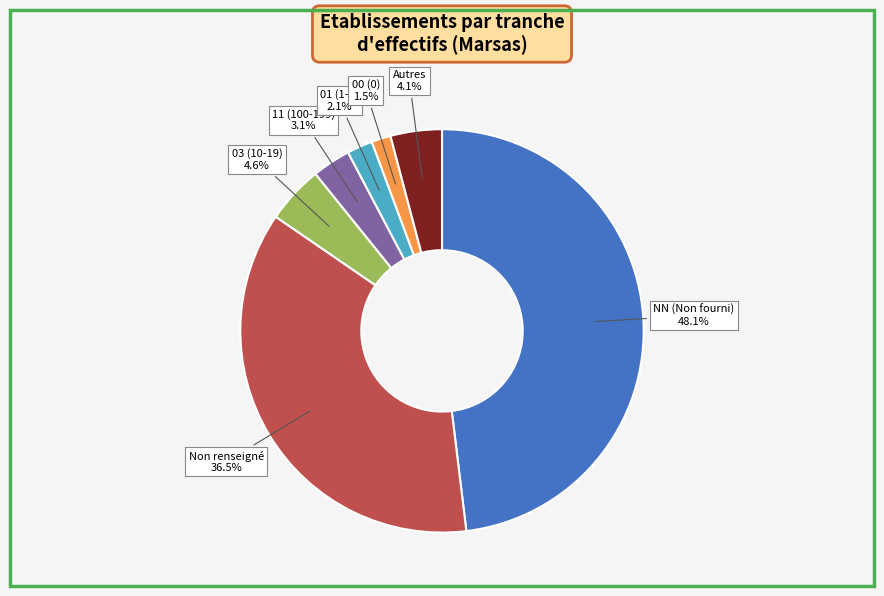

How many slices are in this pie chart?

7